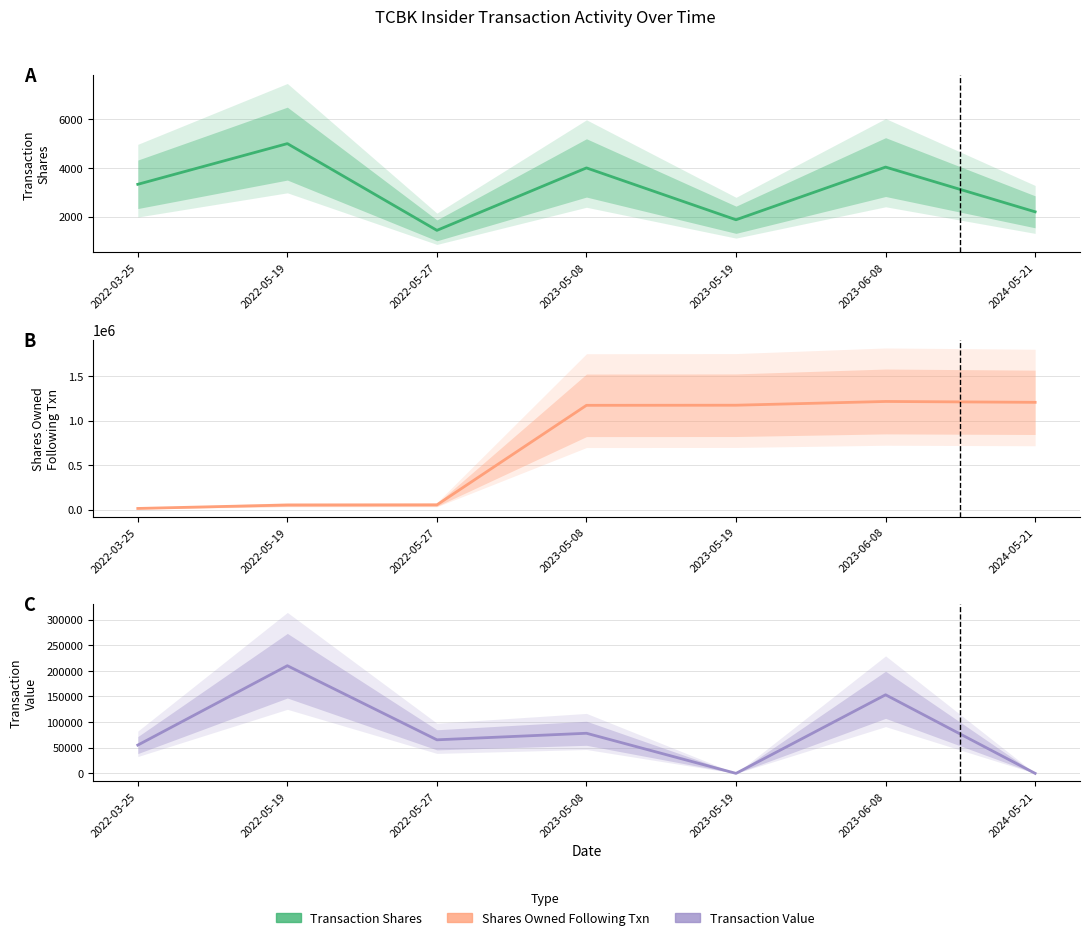

What is the difference between the transactionShares values at 2022-03-25 and 2024-05-21?

1132